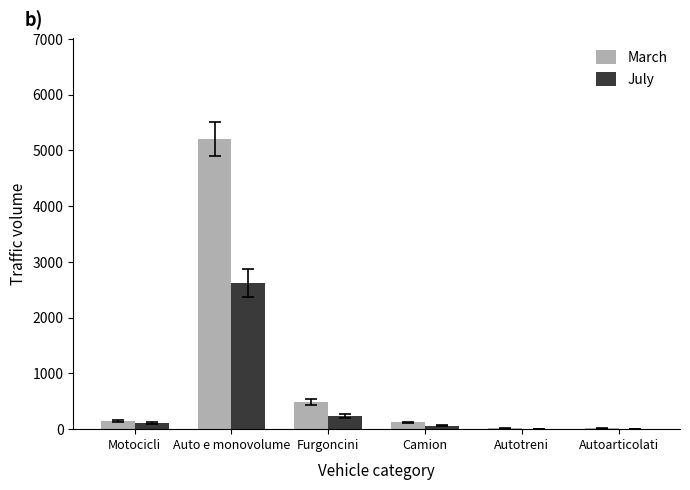

What is the total value across all series at Auto e monovolume?

7820